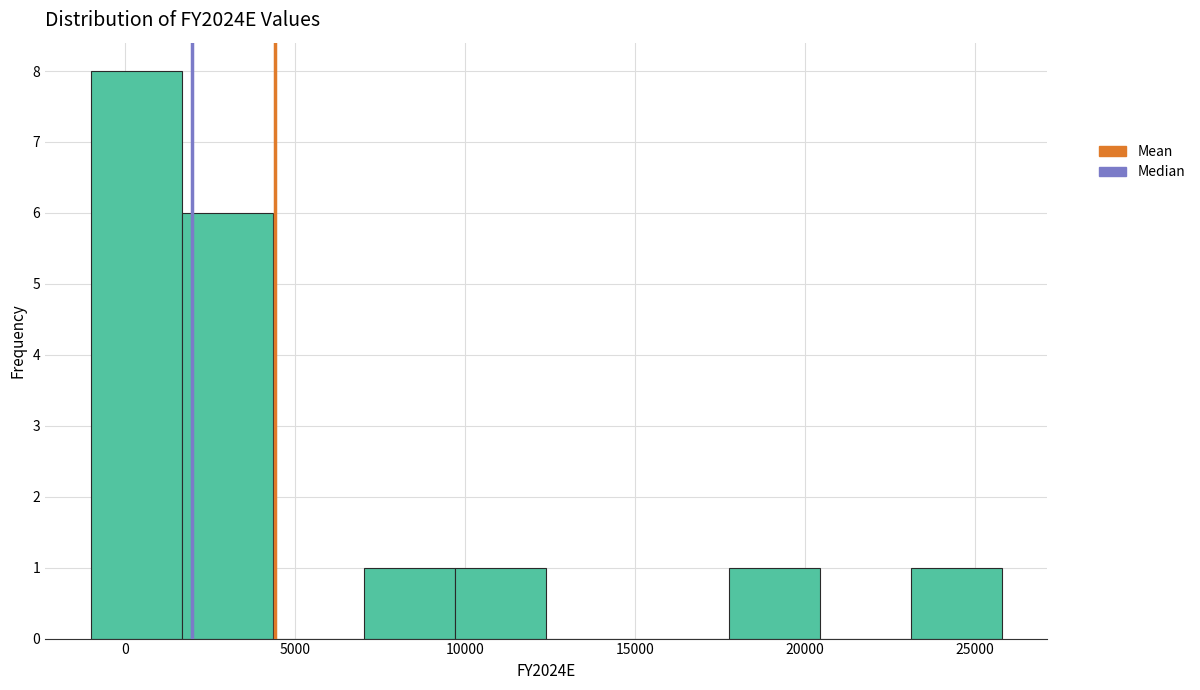

How tall is the bar that spans 9500 to 12500 on the x-axis? Neither the bar edges nor the heights are printed on the chart, so give them approximately, as read against the axes.

1